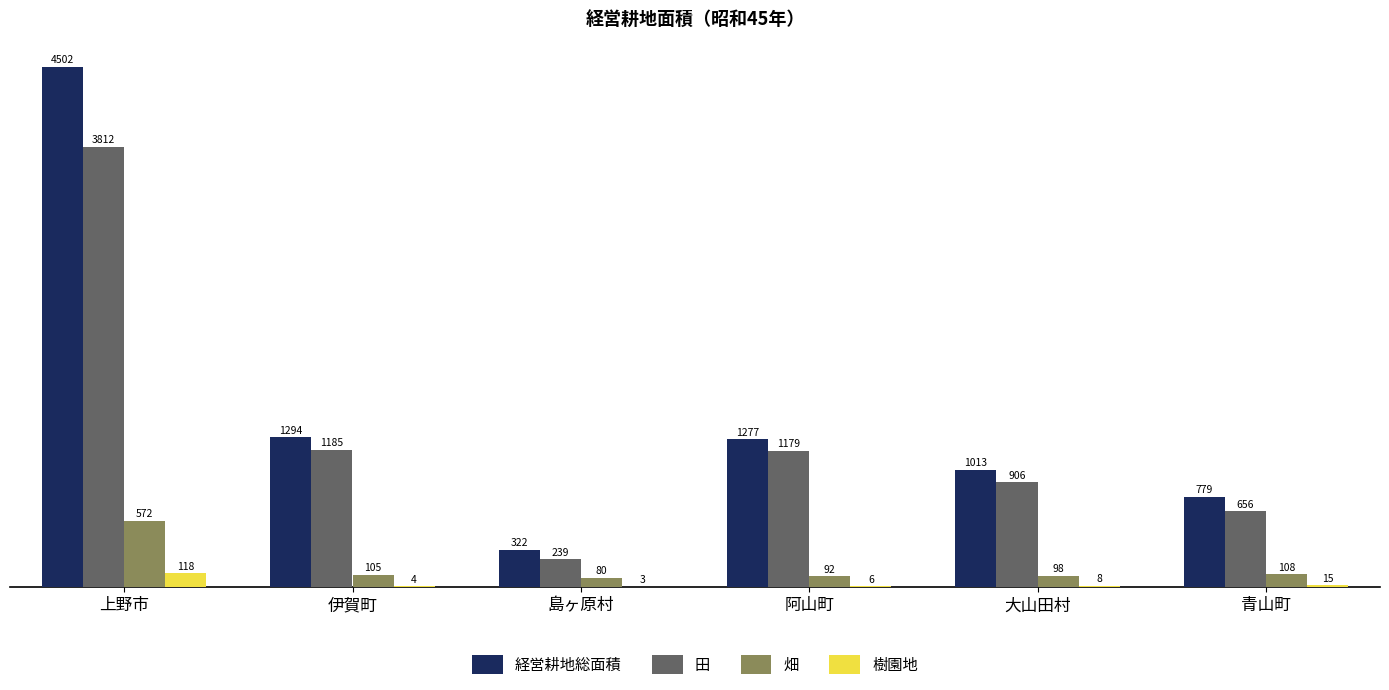

What is the total value across all series at 大山田村?

2025